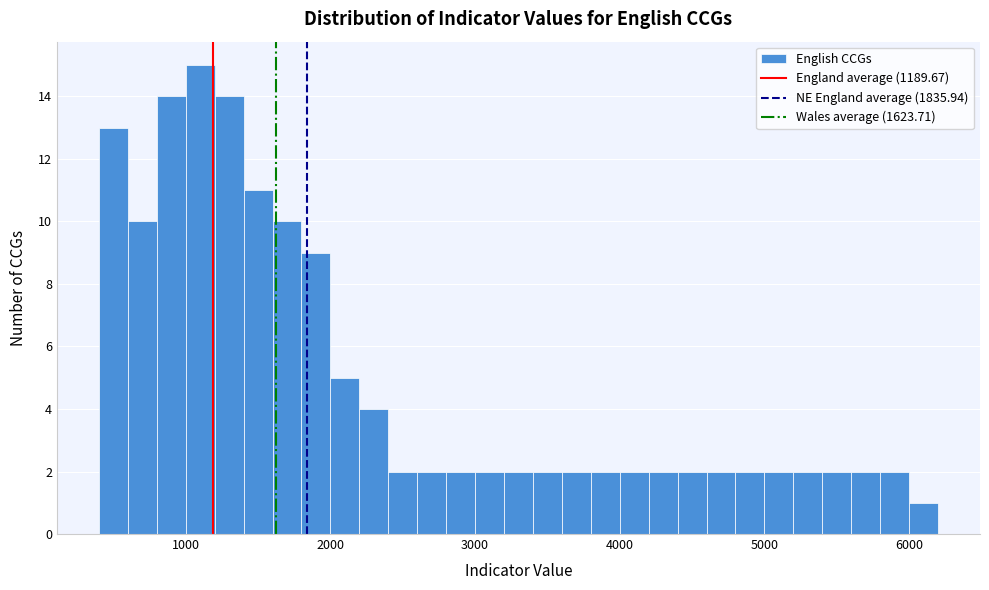

Read against the x-axis, roughly where is the centre of the tallest bar?

1100